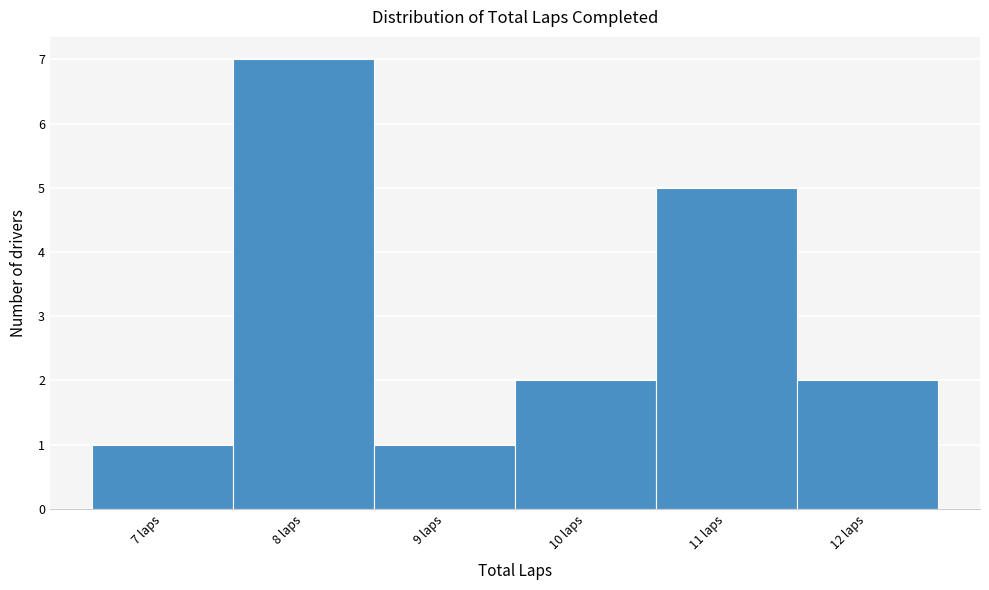

Reading left to right, list every bar in this chart as the range it spans on the x-axis followed by its height. The values are not printed on the chart, so give them approximately, as read against the axis.

6.5 to 7.5: 1
7.5 to 8.5: 7
8.5 to 9.5: 1
9.5 to 10.5: 2
10.5 to 11.5: 5
11.5 to 12.5: 2